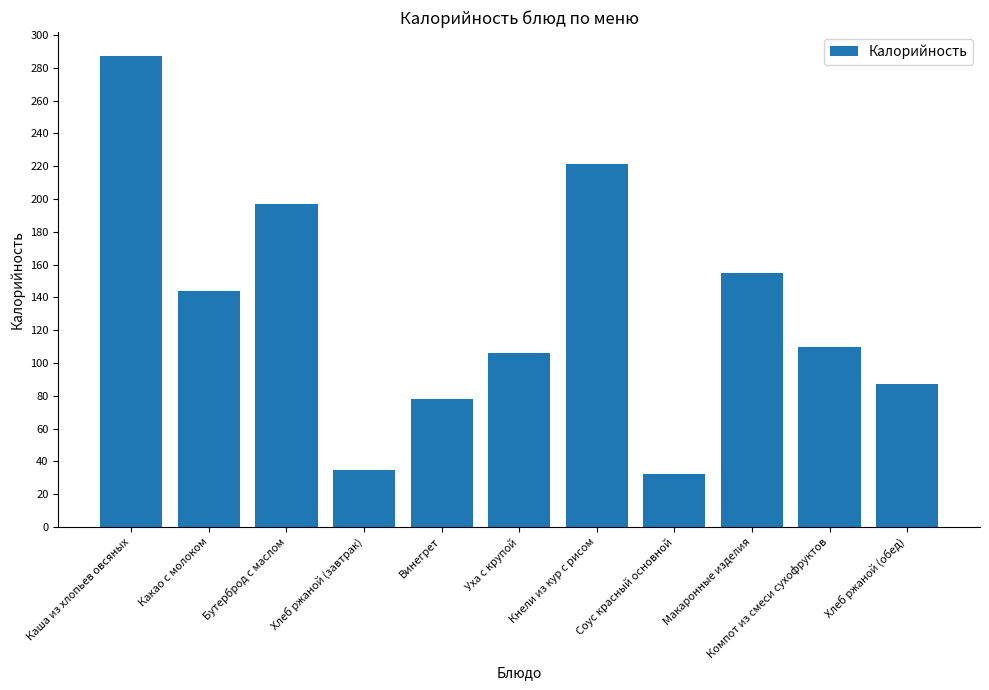

At which category does the chart reach its peak across all series?

Каша из хлопьев овсяных